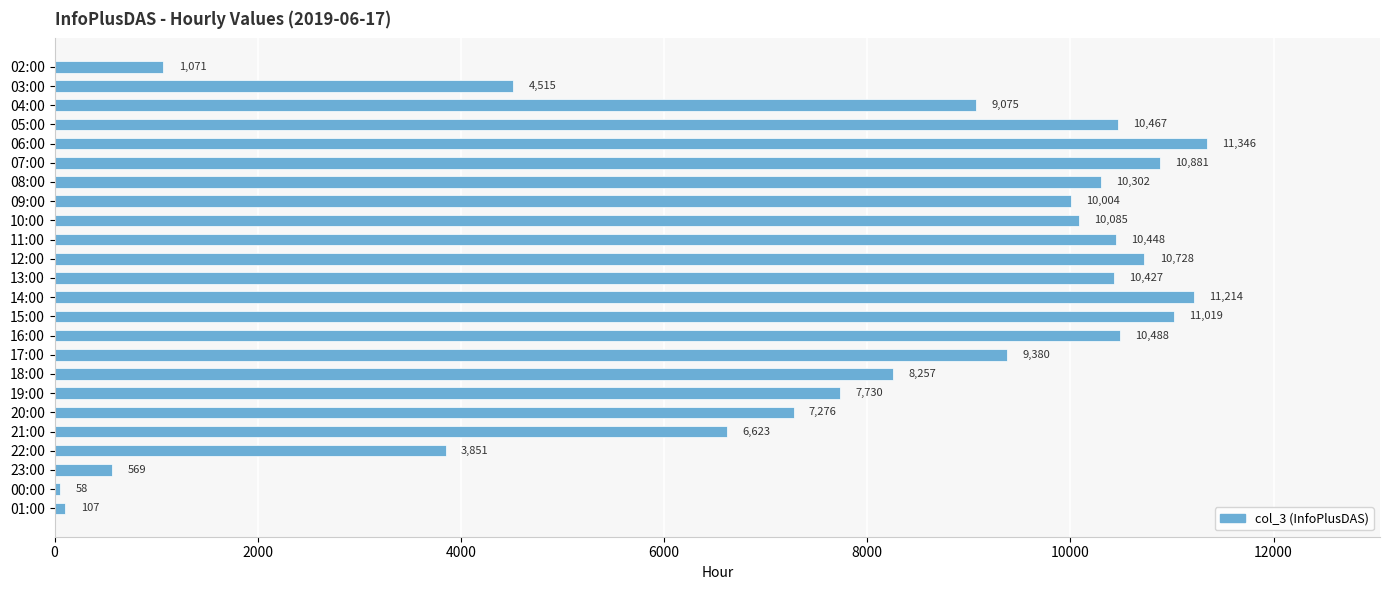

How many bars are there in total?

24